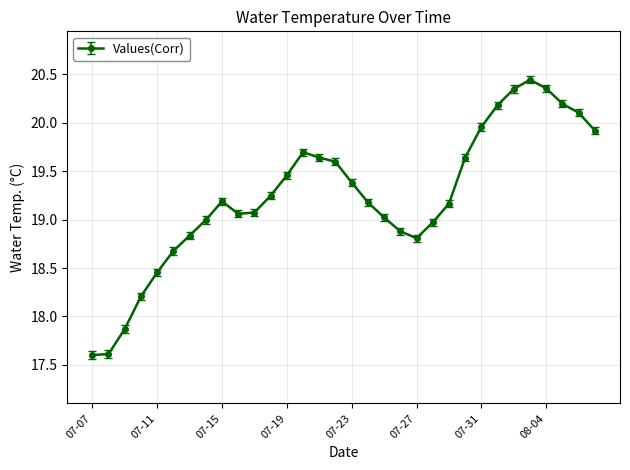

What is the smallest value displayed?

17.6